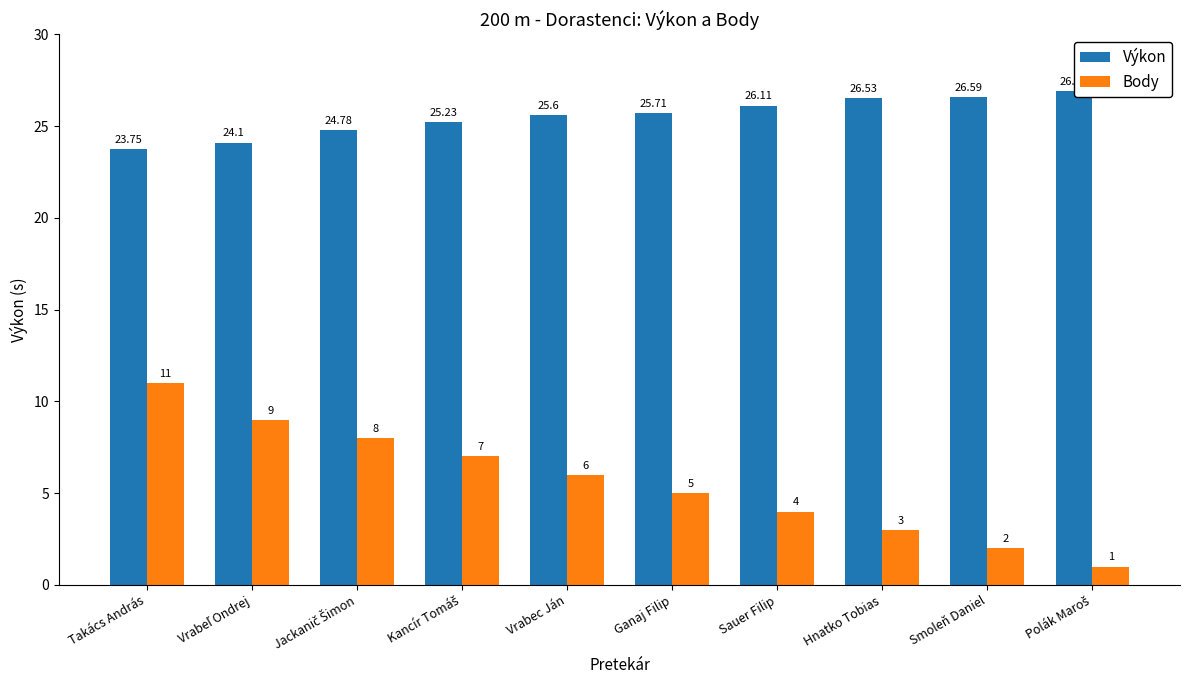

What is the difference between the Body values at Vrabec Ján and Ganaj Filip?

1.0